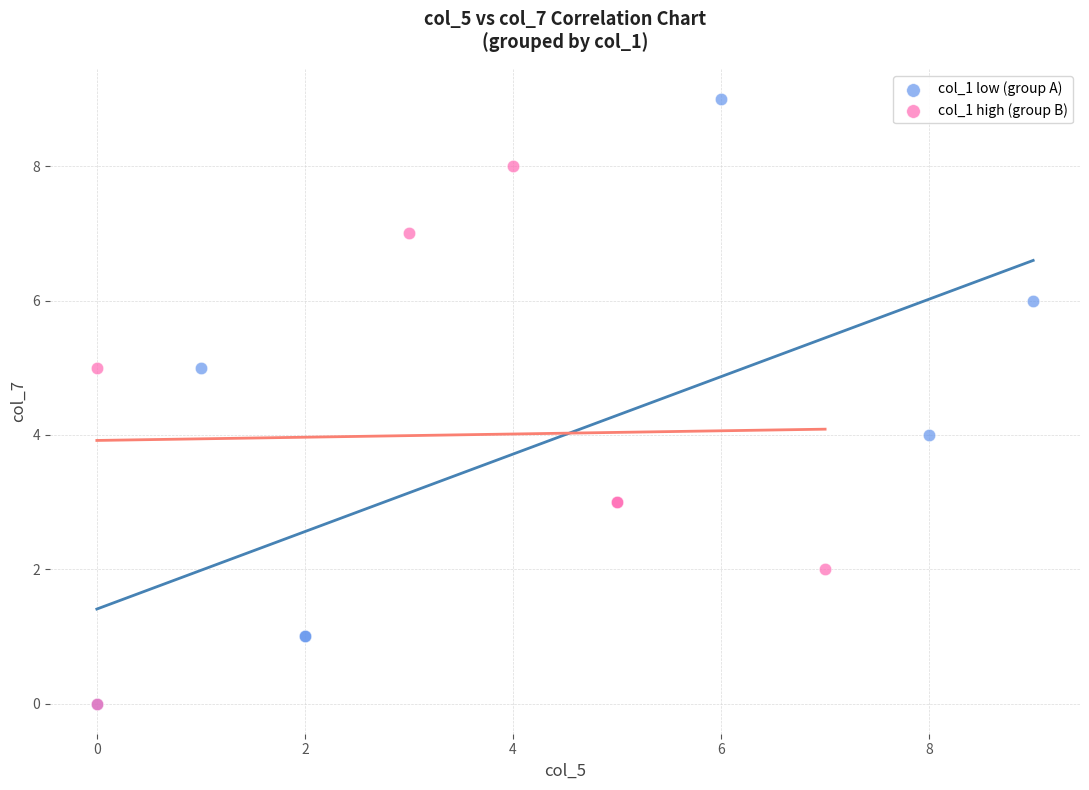

Which series has the largest Y range (max minus min)?

col_1 low (group A)